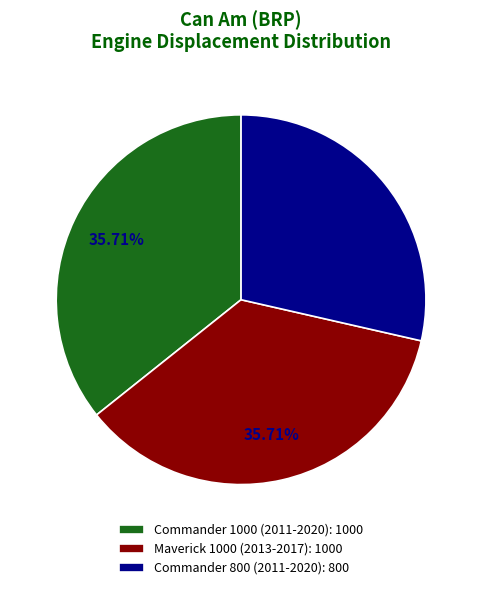

Does Maverick 1000 (2013-2017): 1000 account for over 50% of the chart?

No